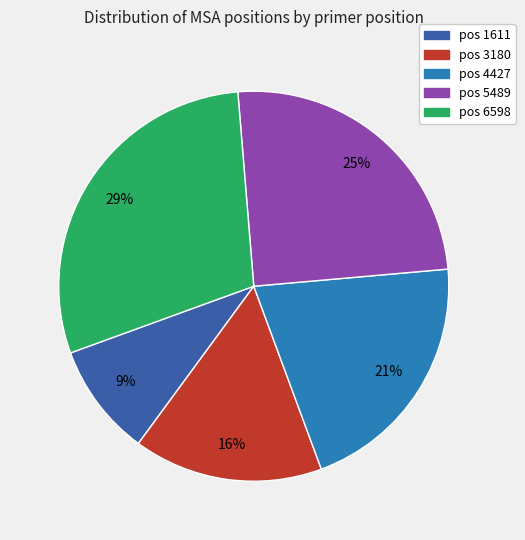

Is there a majority slice in this chart?

No